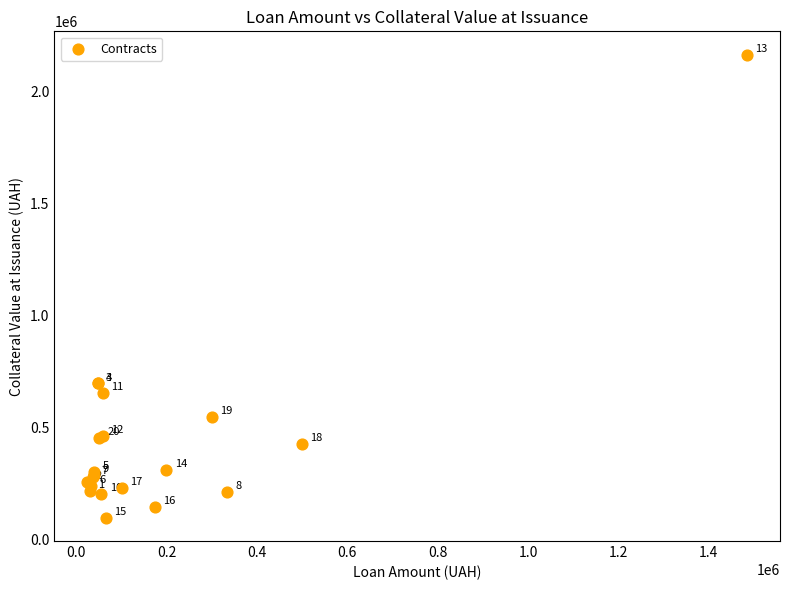

What Y value in the scatter plot is closest to 1131896?

697960.0